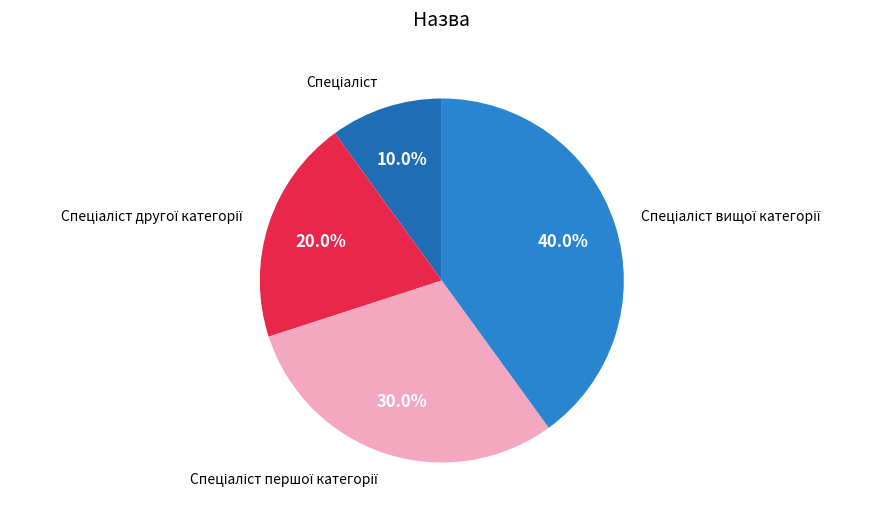

Does any single category account for the majority?

No